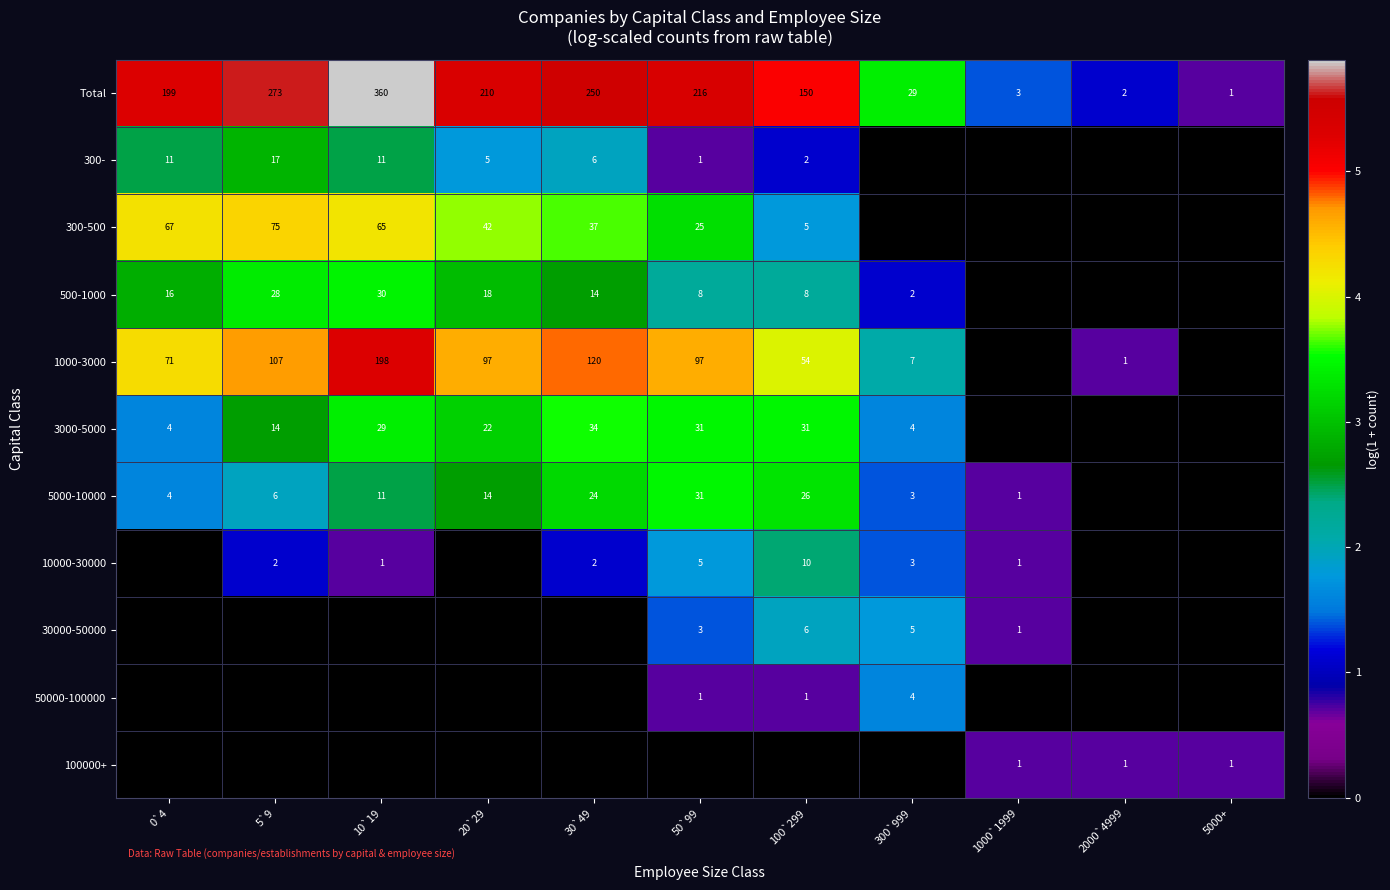

Rank the categories by Total value from lowest to highest.

5000+, 2000`4999, 1000`1999, 300`999, 100`299, 0`4, 20`29, 50`99, 30`49, 5`9, 10`19